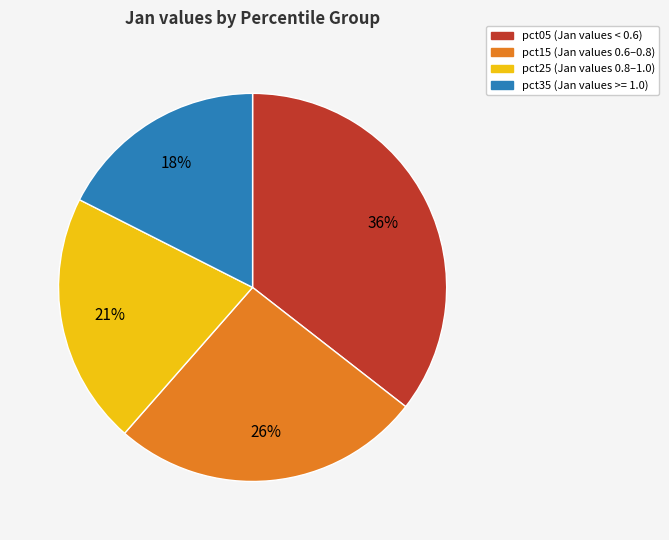

To the nearest percent, what is the difference between the largest and smallest slice percentages?

18%